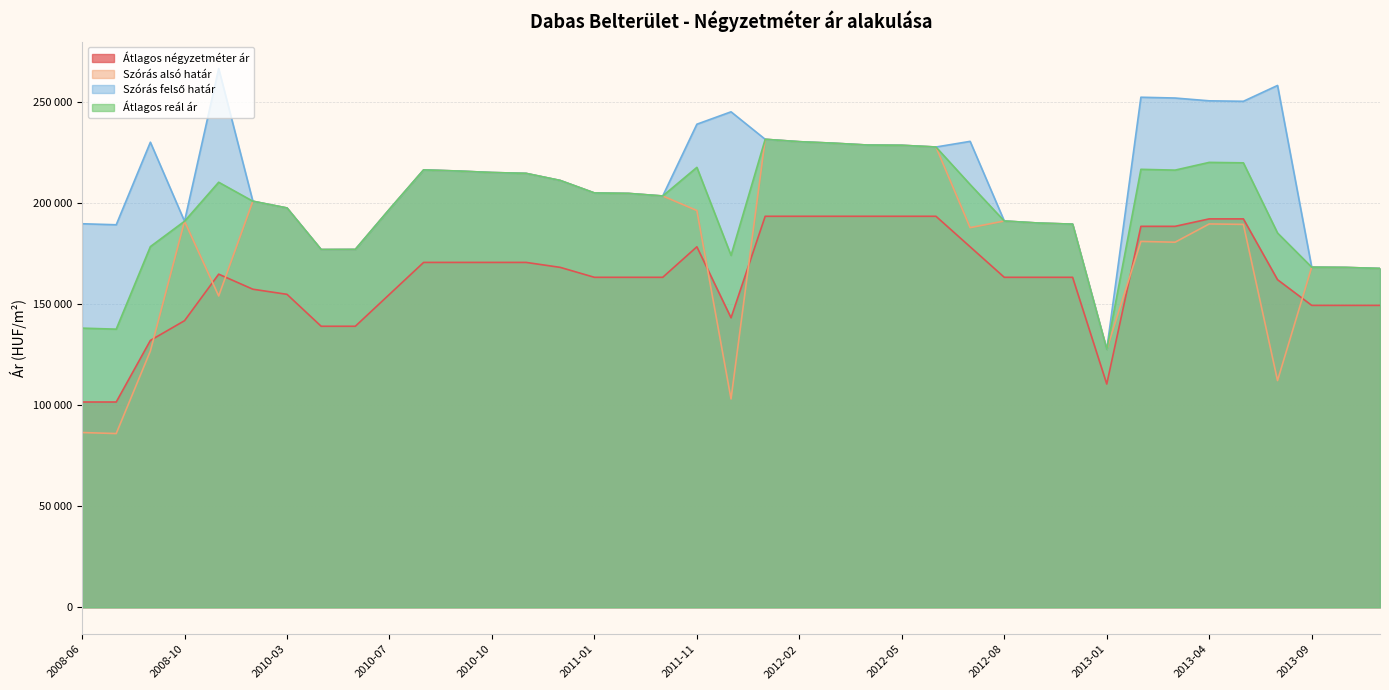

True or false: Szórás felső határ and Átlagos négyzetméter ár intersect in this chart.

False